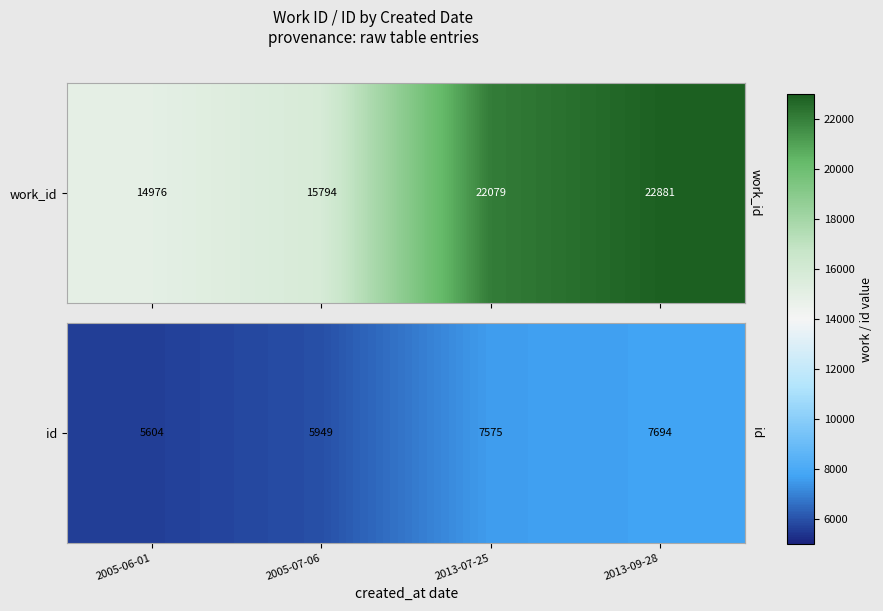

Rank the categories by value from highest to lowest.

2013-09-28, 2013-07-25, 2005-07-06, 2005-06-01